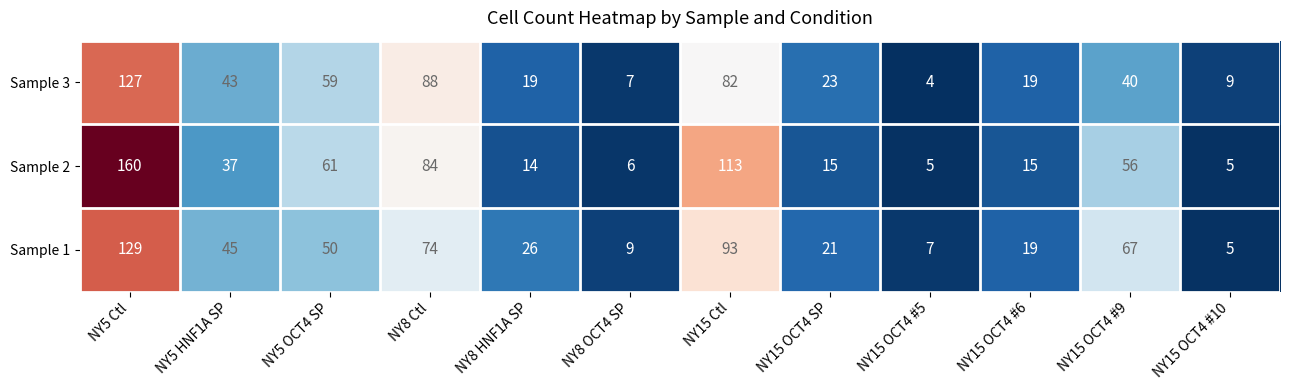

What is the total value across all series at NY5 Ctl?

416